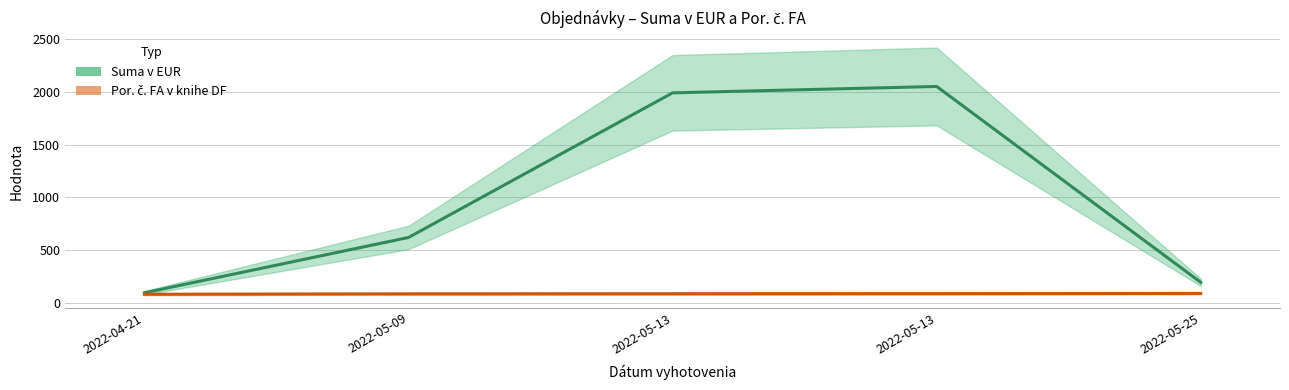

What is the label of the 1st point from the right?

2022-05-25